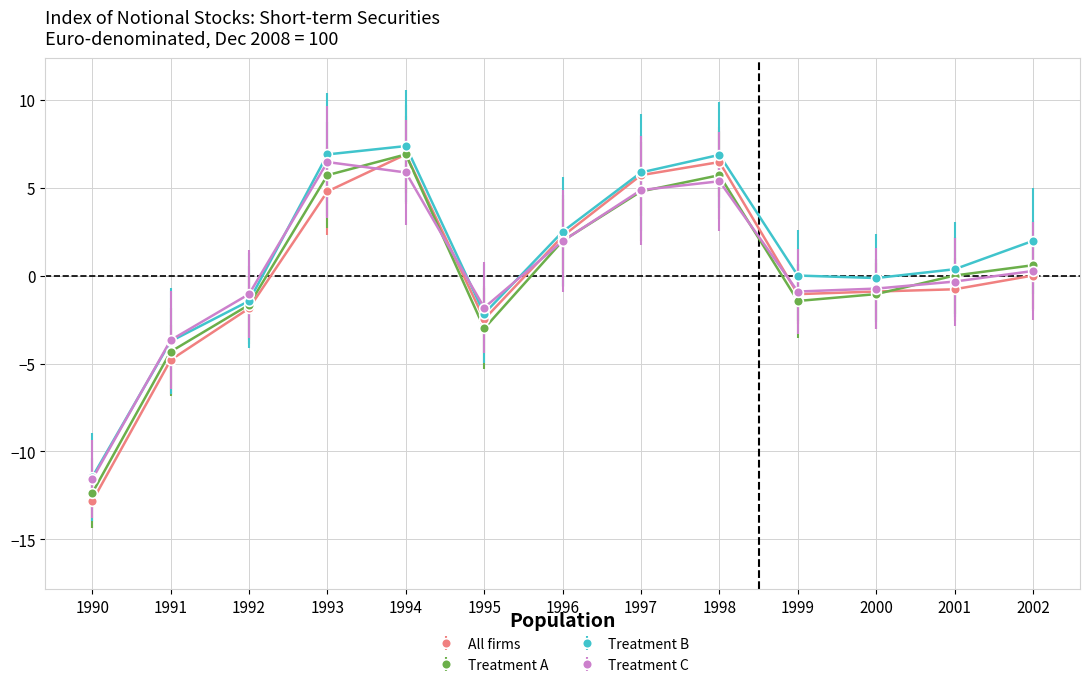

What is the lowest value of the Treatment B series?

-11.5